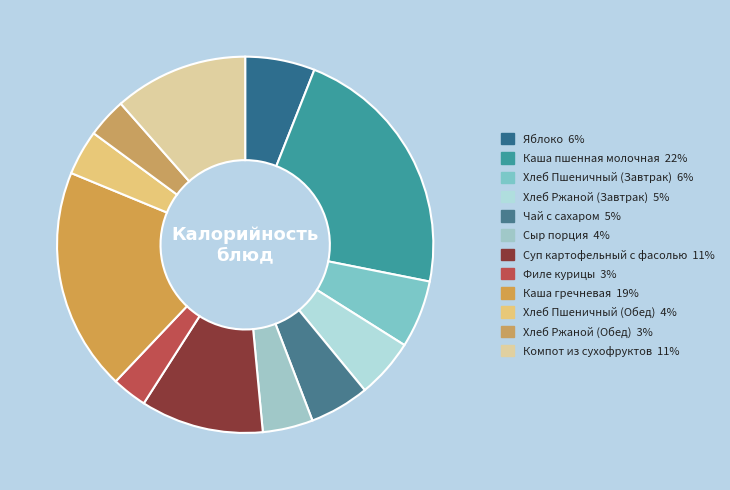

How many segments does this pie chart have?

12